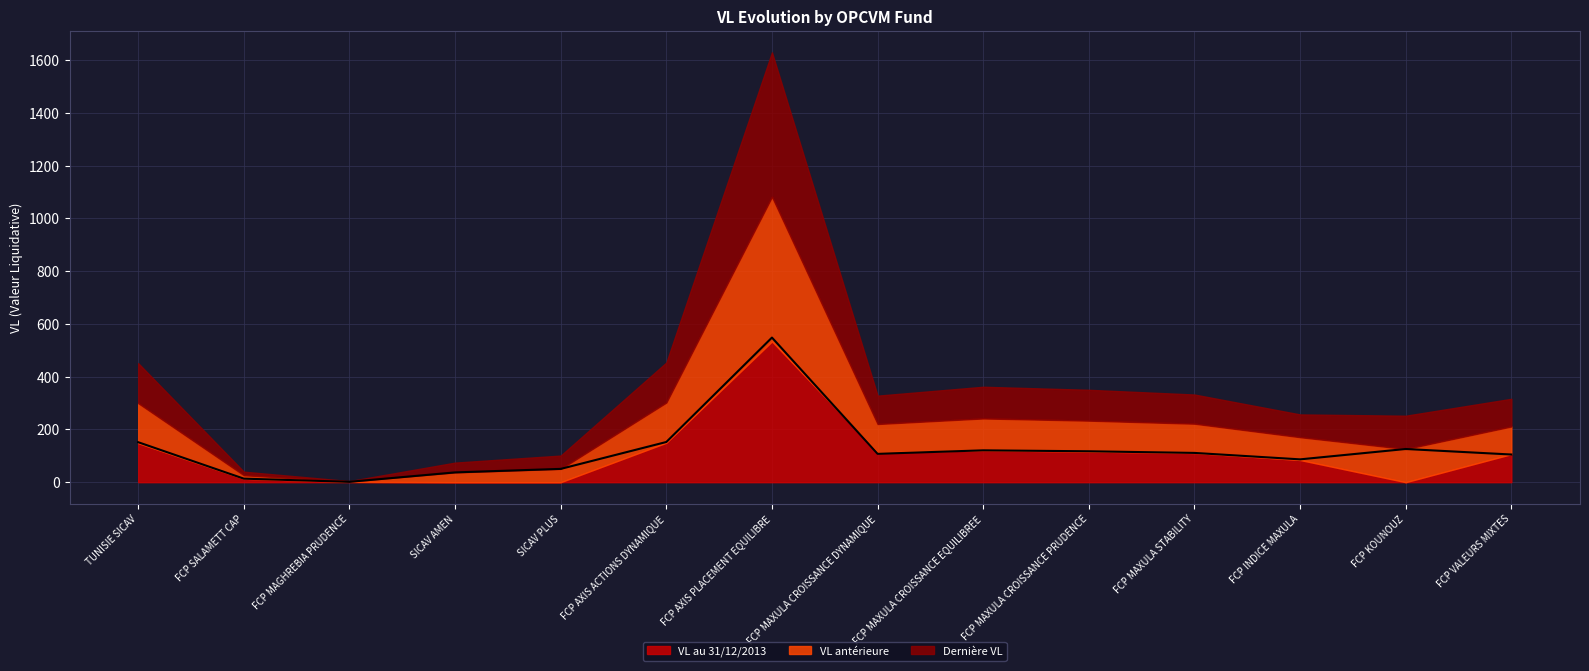

How many lines are shown in the chart?

3